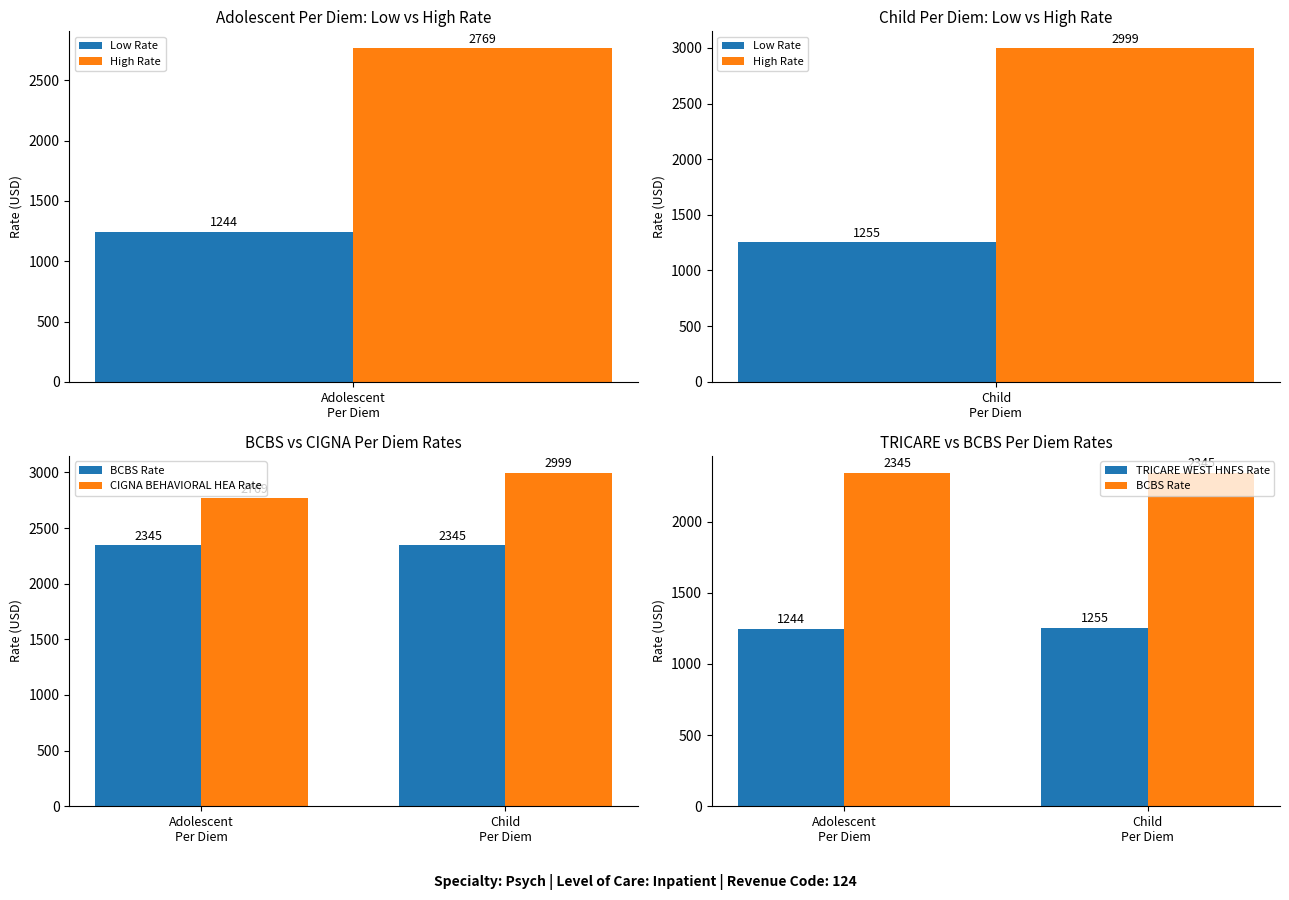

At which label is BCBS Rate closest to 2345?

Adolescent
Per Diem